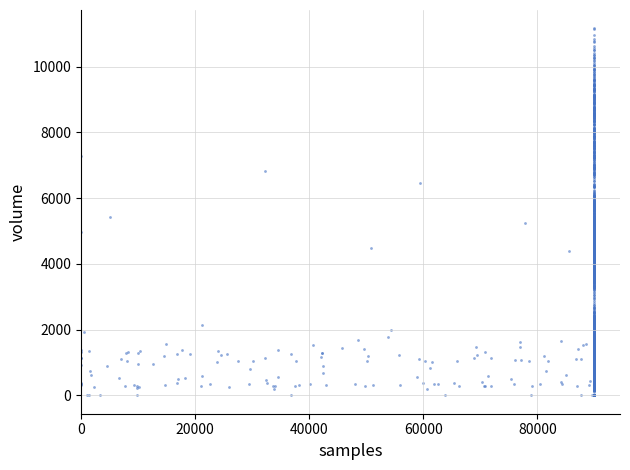

What is the range of Y values (max minus min)?

11006.1